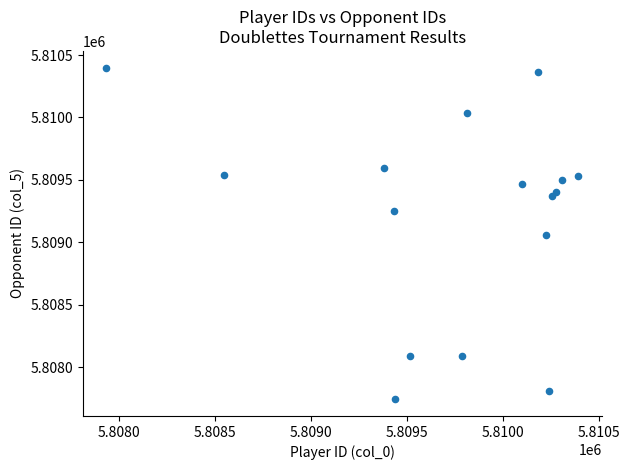

What is the range of Y values (max minus min)?

2658